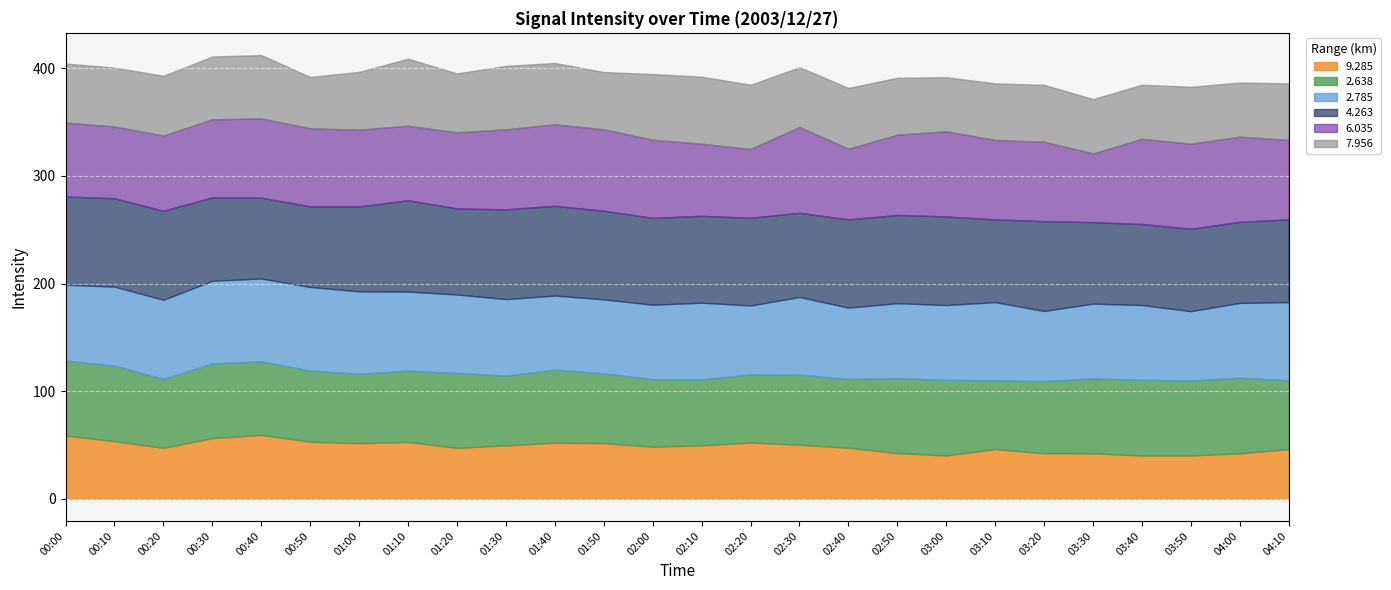

Where does the 9.285 series first go above 49?

00:00